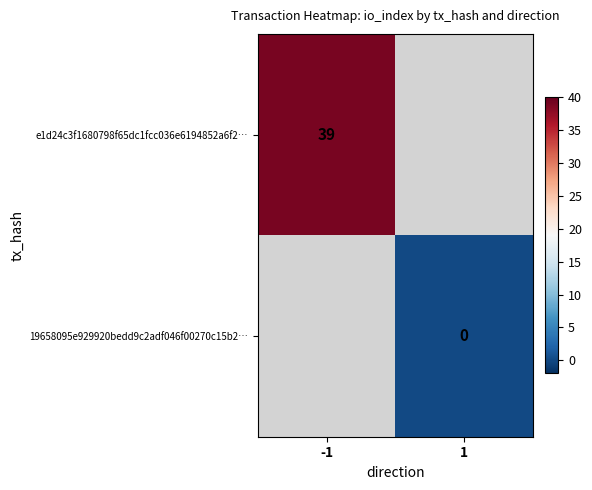

At which category does the chart reach its minimum across all series?

1